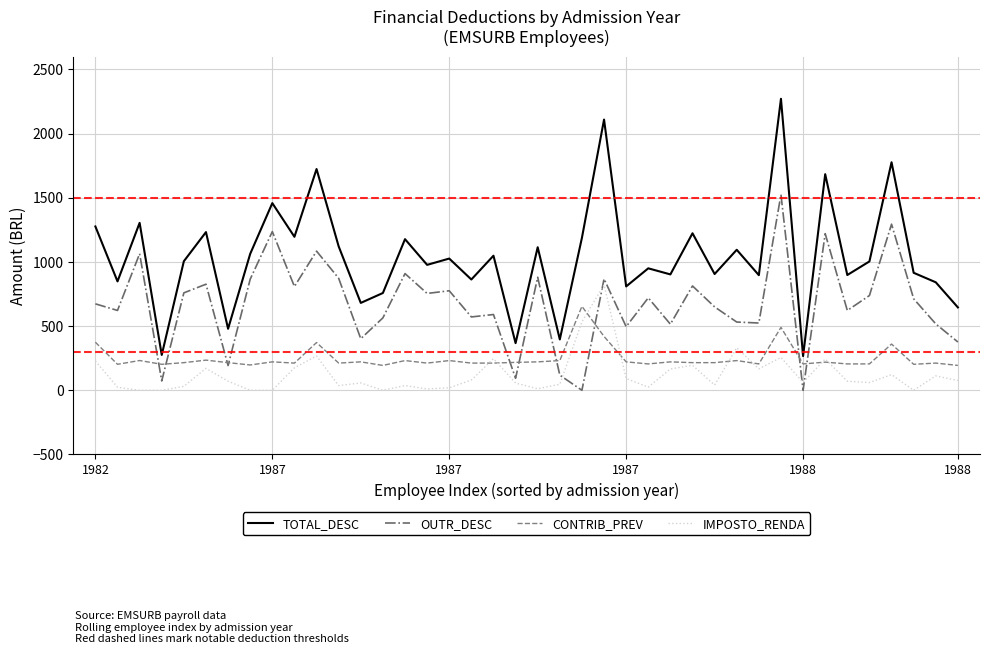

What is the difference between the second highest and second lowest values in the TOTAL_DESC series?

1833.5